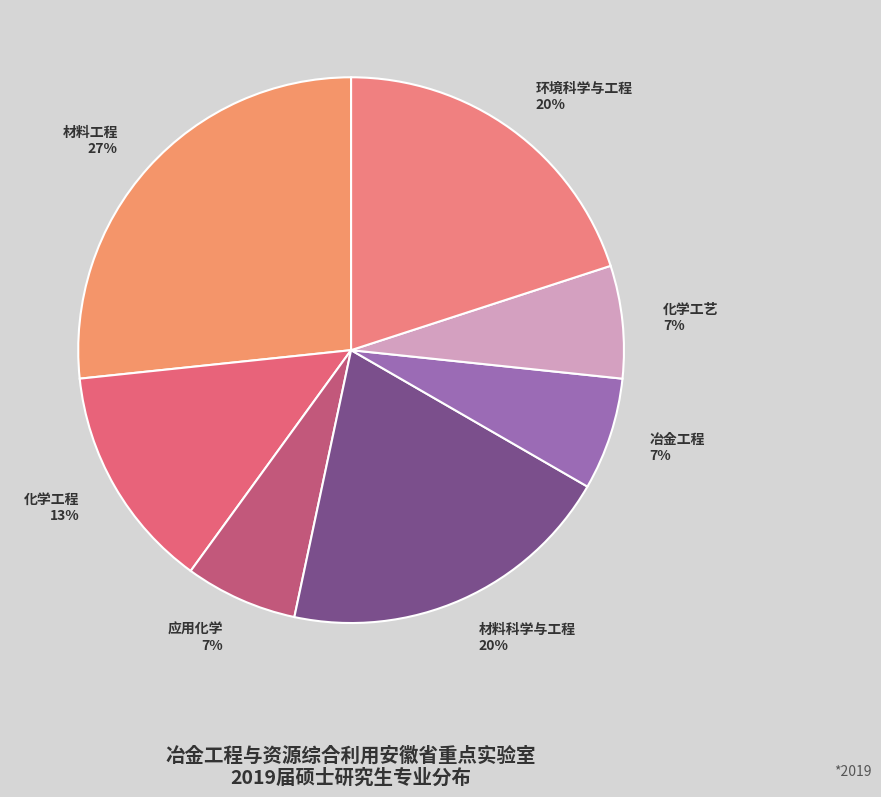

Count the number of slices in the pie.

7